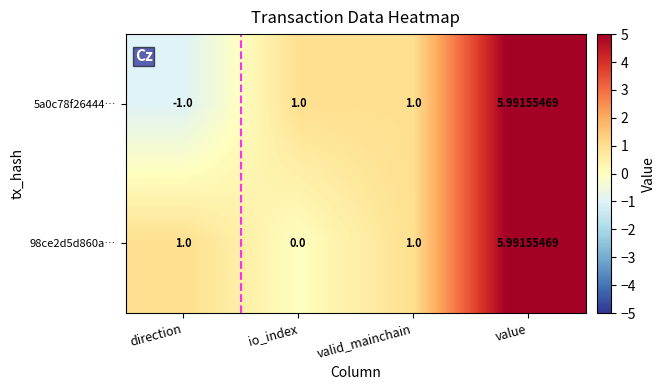

Is the value of 5a0c78f26444… at value greater than the value of 98ce2d5d860a… at valid_mainchain?

Yes